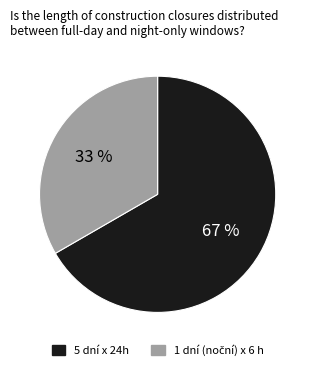

Is it true that 5 dní x 24h is 72% of the pie?

False